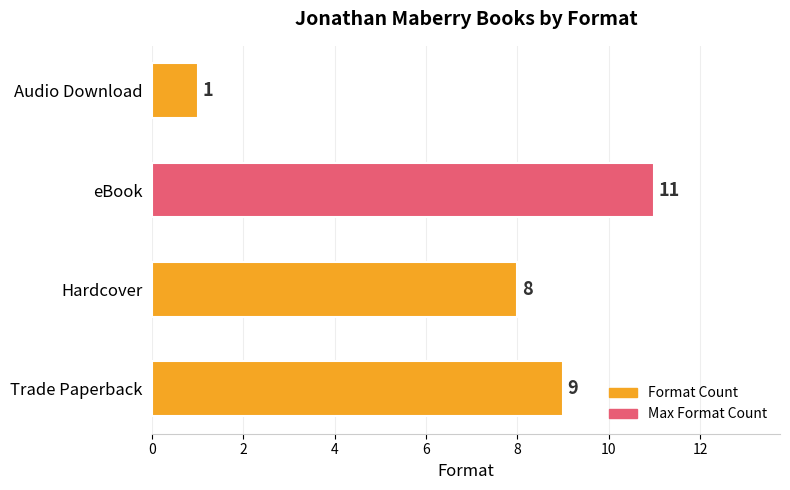

How many values are between 8 and 11?

3